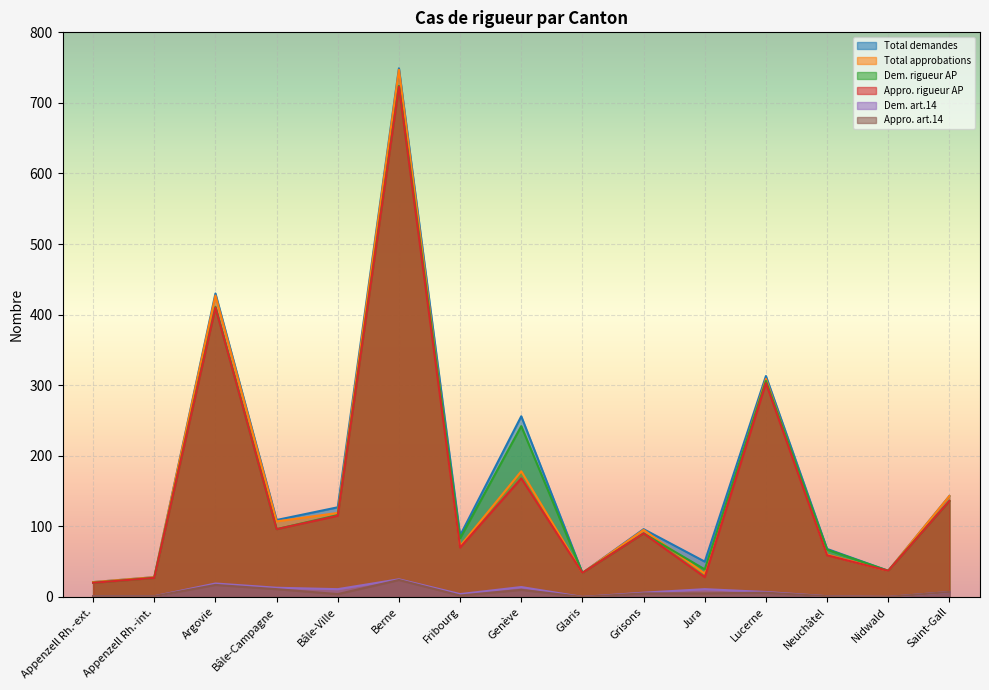

Reading left to right, list all the values displayed in this chart.

Total demandes: Appenzell Rh.-ext.=21	Appenzell Rh.-int.=28	Argovie=430	Bâle-Campagne=109	Bâle-Ville=127	Berne=749	Fribourg=87	Genève=256	Glaris=34	Grisons=96	Jura=50	Lucerne=313	Neuchâtel=68	Nidwald=37	Saint-Gall=143
Total approbations: Appenzell Rh.-ext.=21	Appenzell Rh.-int.=28	Argovie=427	Bâle-Campagne=107	Bâle-Ville=119	Berne=747	Fribourg=72	Genève=178	Glaris=34	Grisons=95	Jura=33	Lucerne=309	Neuchâtel=60	Nidwald=37	Saint-Gall=143
Dem. rigueur AP: Appenzell Rh.-ext.=20	Appenzell Rh.-int.=27	Argovie=411	Bâle-Campagne=96	Bâle-Ville=116	Berne=724	Fribourg=83	Genève=242	Glaris=34	Grisons=90	Jura=39	Lucerne=306	Neuchâtel=67	Nidwald=37	Saint-Gall=136
Appro. rigueur AP: Appenzell Rh.-ext.=20	Appenzell Rh.-int.=27	Argovie=410	Bâle-Campagne=96	Bâle-Ville=115	Berne=723	Fribourg=70	Genève=168	Glaris=34	Grisons=90	Jura=28	Lucerne=303	Neuchâtel=59	Nidwald=37	Saint-Gall=136
Dem. art.14: Appenzell Rh.-ext.=1	Appenzell Rh.-int.=1	Argovie=19	Bâle-Campagne=13	Bâle-Ville=11	Berne=25	Fribourg=4	Genève=14	Glaris=0	Grisons=6	Jura=11	Lucerne=7	Neuchâtel=1	Nidwald=0	Saint-Gall=7
Appro. art.14: Appenzell Rh.-ext.=1	Appenzell Rh.-int.=1	Argovie=17	Bâle-Campagne=11	Bâle-Ville=4	Berne=24	Fribourg=2	Genève=10	Glaris=0	Grisons=5	Jura=5	Lucerne=6	Neuchâtel=1	Nidwald=0	Saint-Gall=7